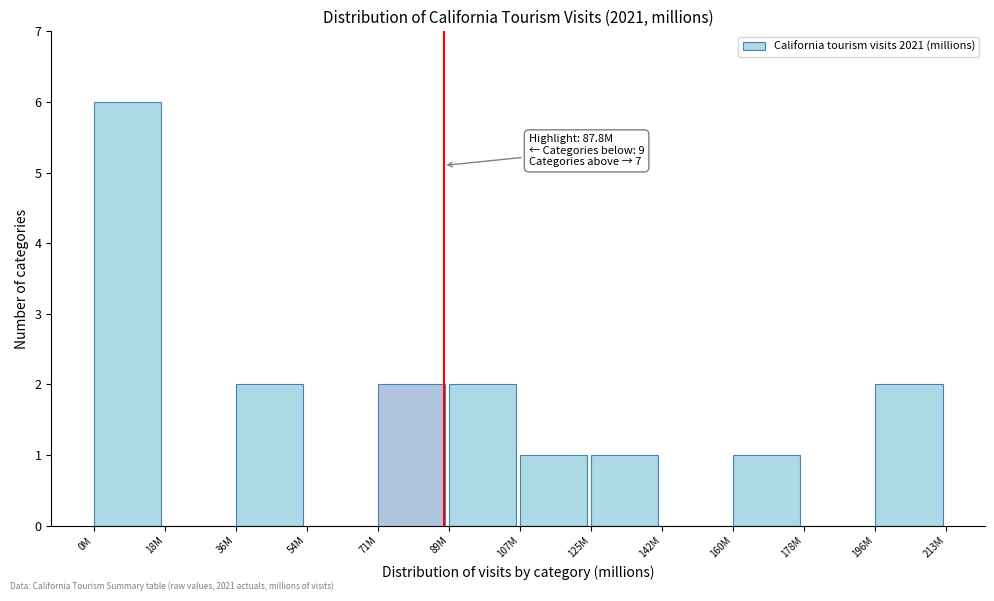

Reading left to right, extract all data points from this chart.

0M=6	18M=0	36M=2	54M=0	71M=2	89M=2	107M=1	125M=1	142M=0	160M=1	178M=0	196M=2